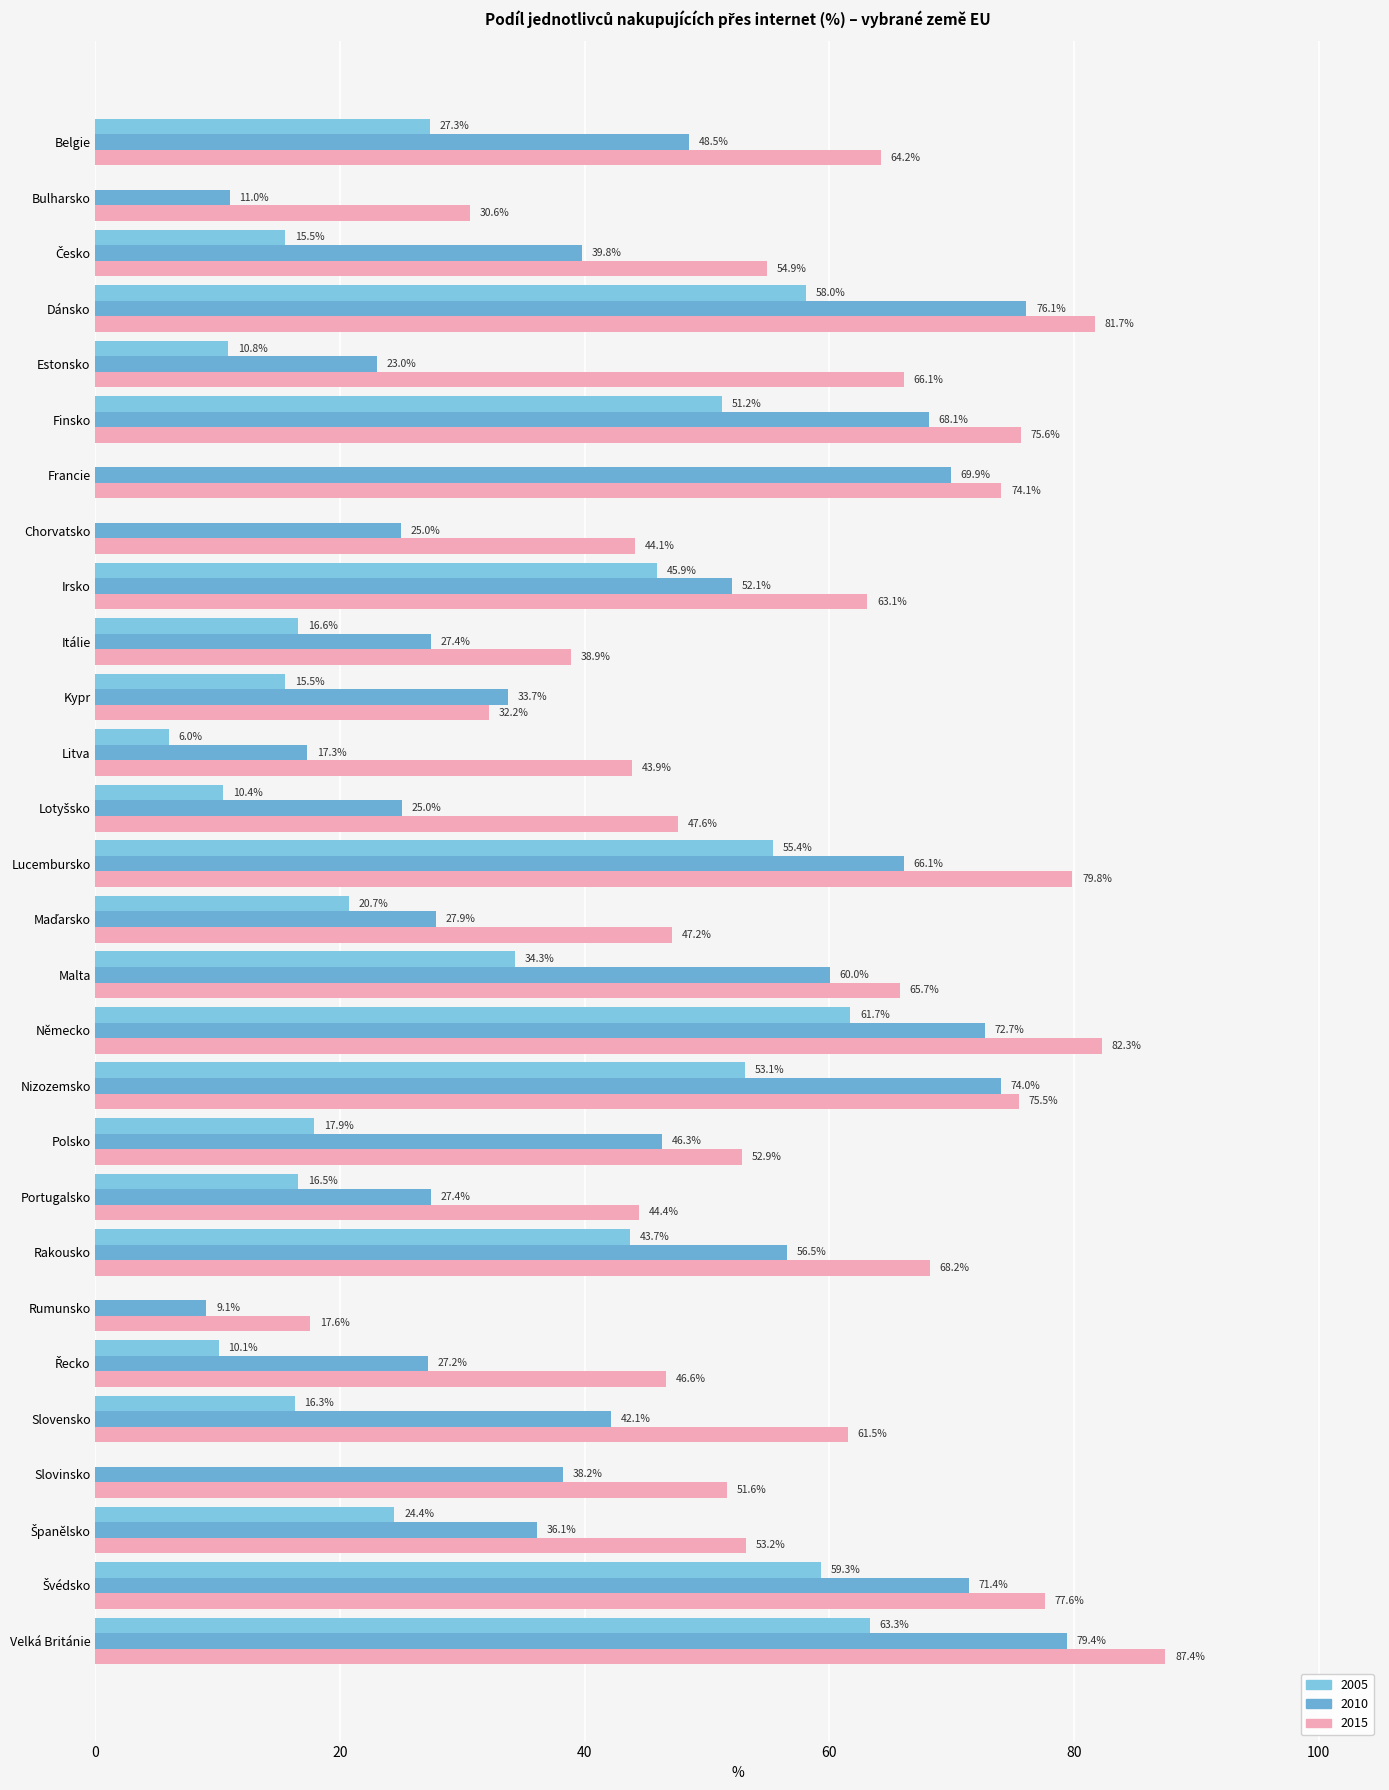

How many data points in 2005 are above 17?

14